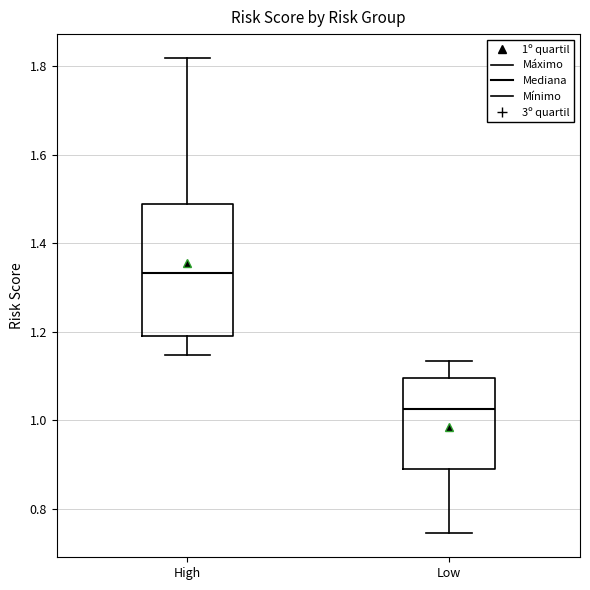

Which box has the lowest median line?

Low